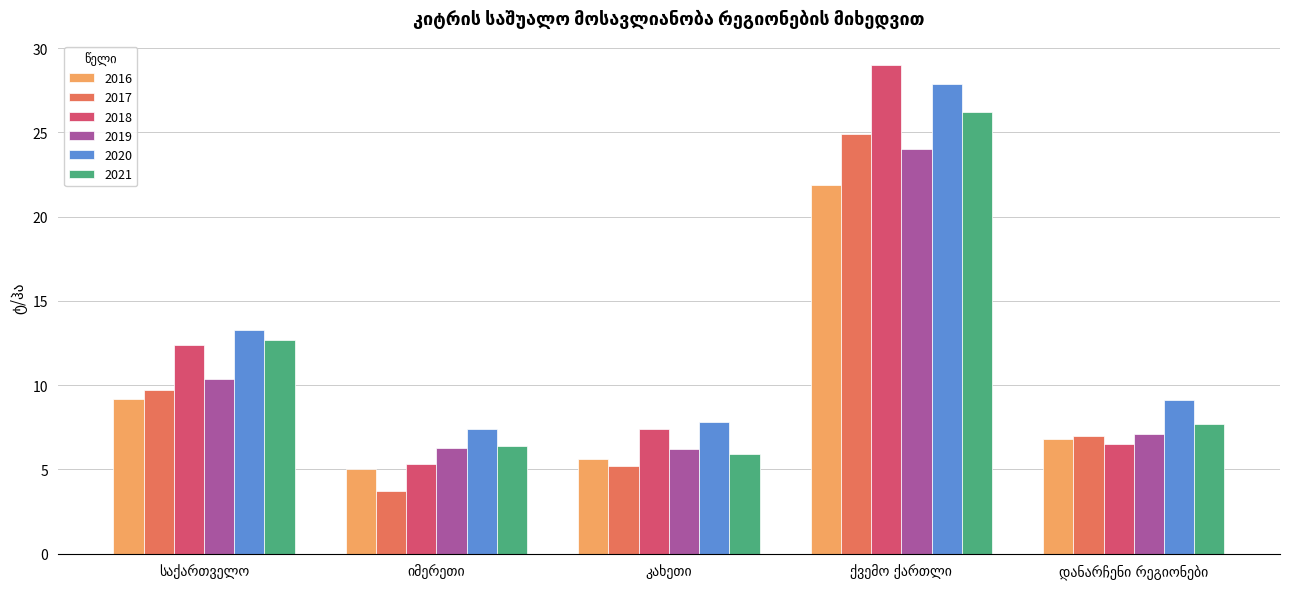

How many groups of bars are there?

5